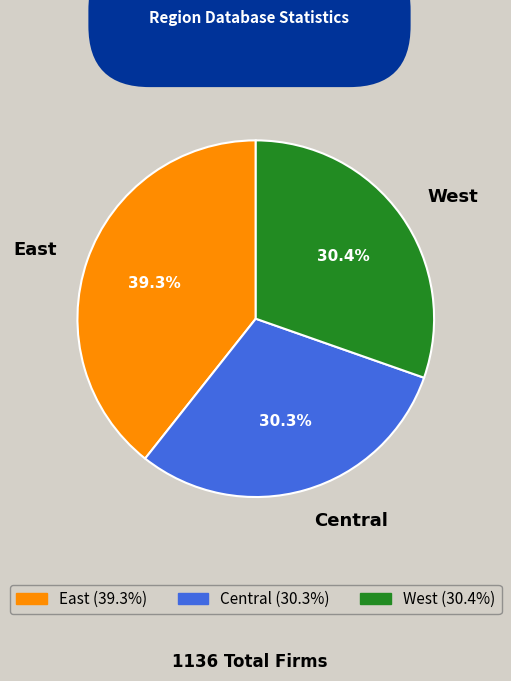

How many slices are in this pie chart?

3